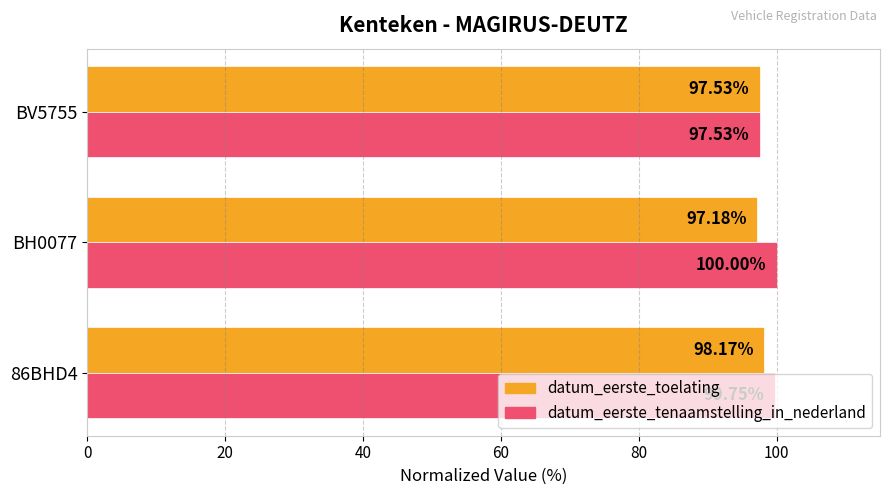

Which series has the largest range (max minus min)?

datum_eerste_tenaamstelling_in_nederland